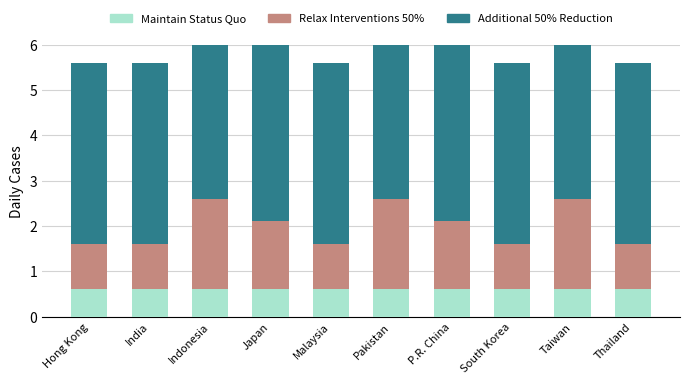

List the series in order of their overall mean, lowest first.

Maintain Status Quo, Relax Interventions 50%, Additional 50% Reduction